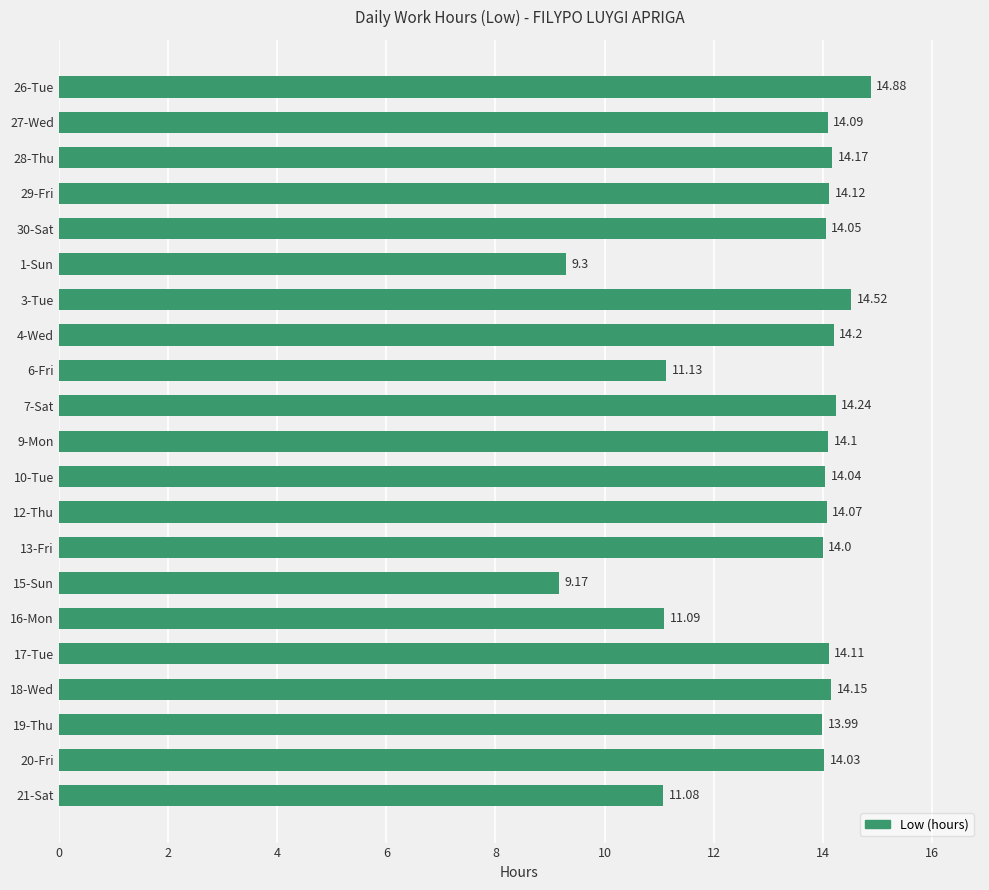

What is the sum of the values at 18-Wed and 27-Wed?

28.2